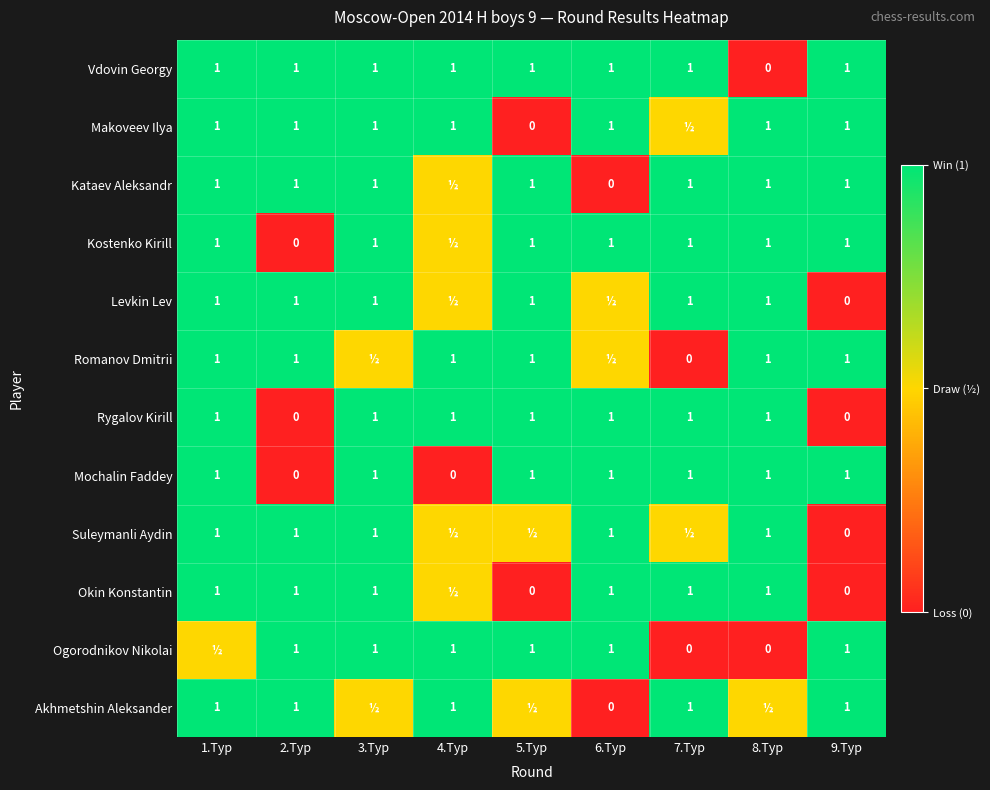

What is the greatest value displayed?

1.0